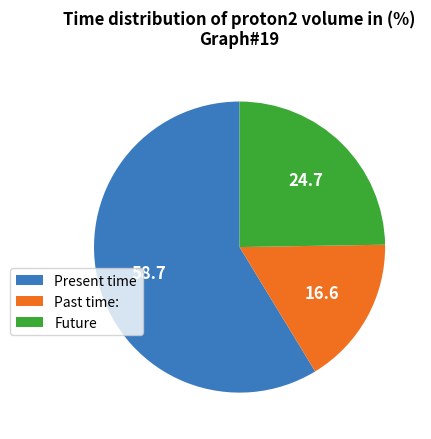

Is it true that Present time is 51% of the pie?

False